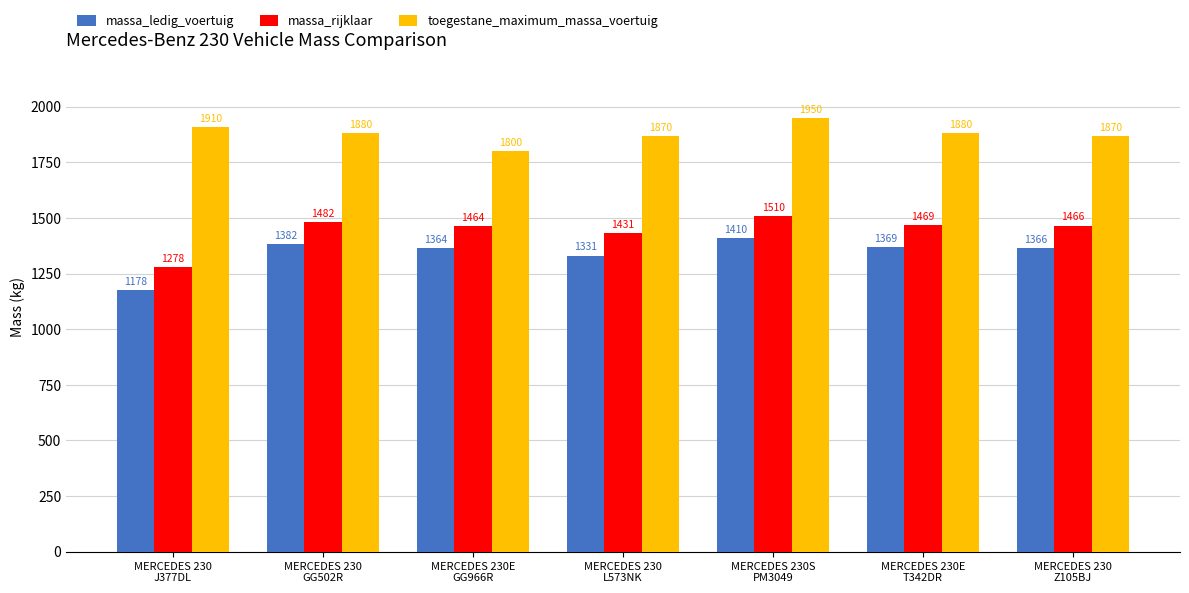

What is the sum of all massa_ledig_voertuig values?

9400